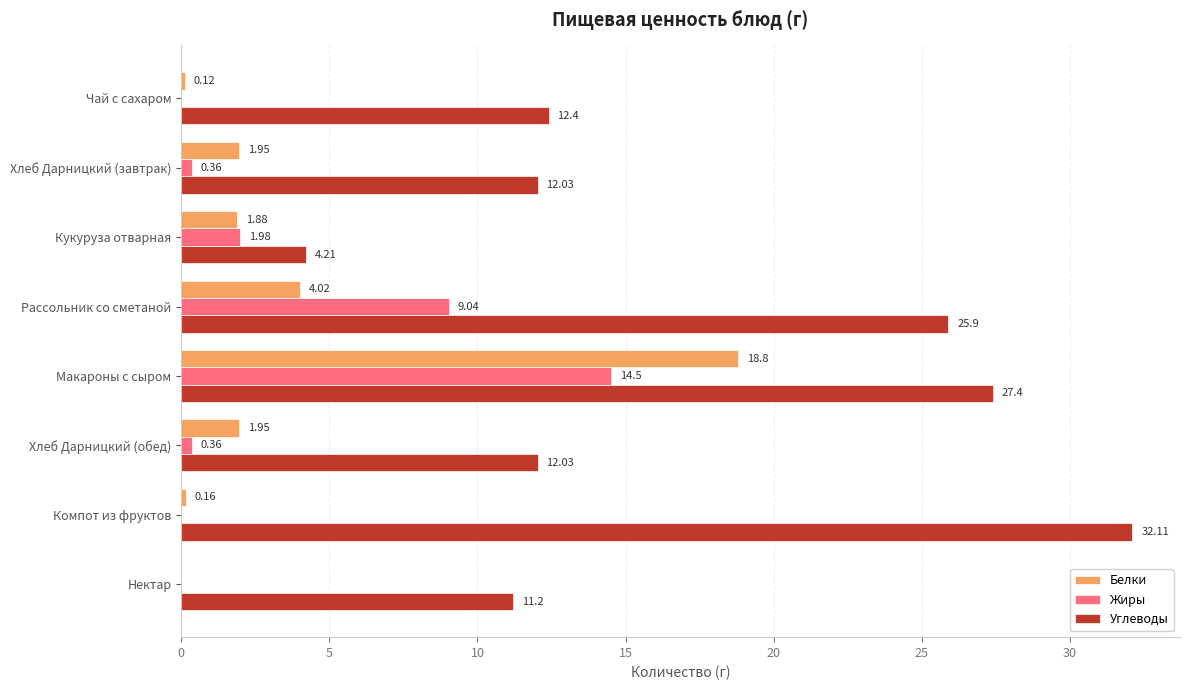

Which category has the highest value in the Жиры series?

Макароны с сыром